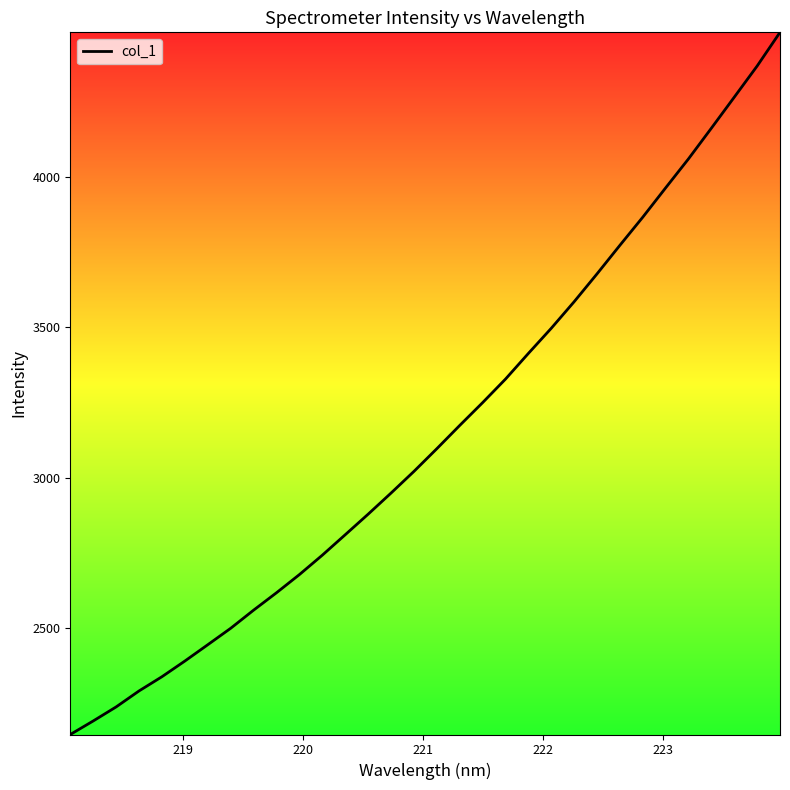

What is the maximum value shown in the chart?

4482.6